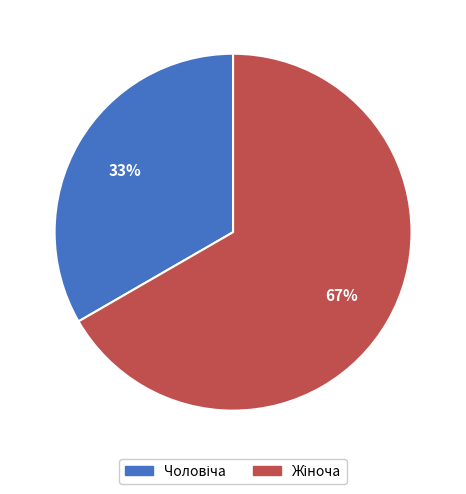

To the nearest percent, what is the average slice percentage?

50%